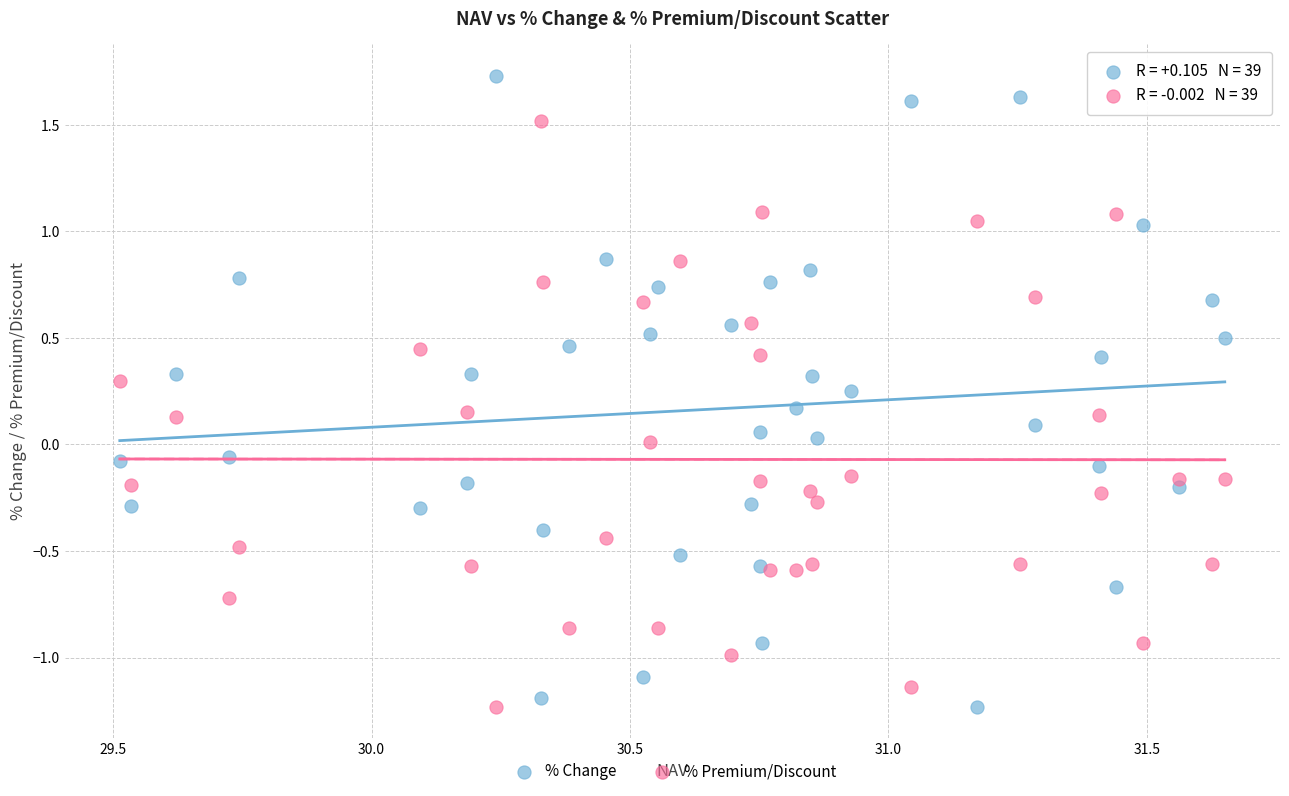

Which series contains the highest Y value?

% Change